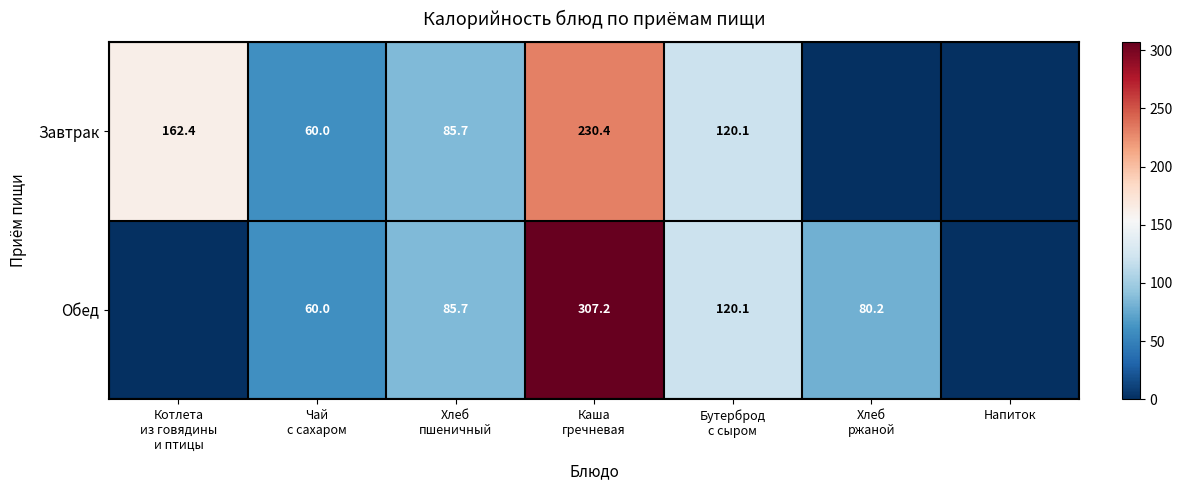

Read the Завтрак value at Чай с сахаром.

60.0